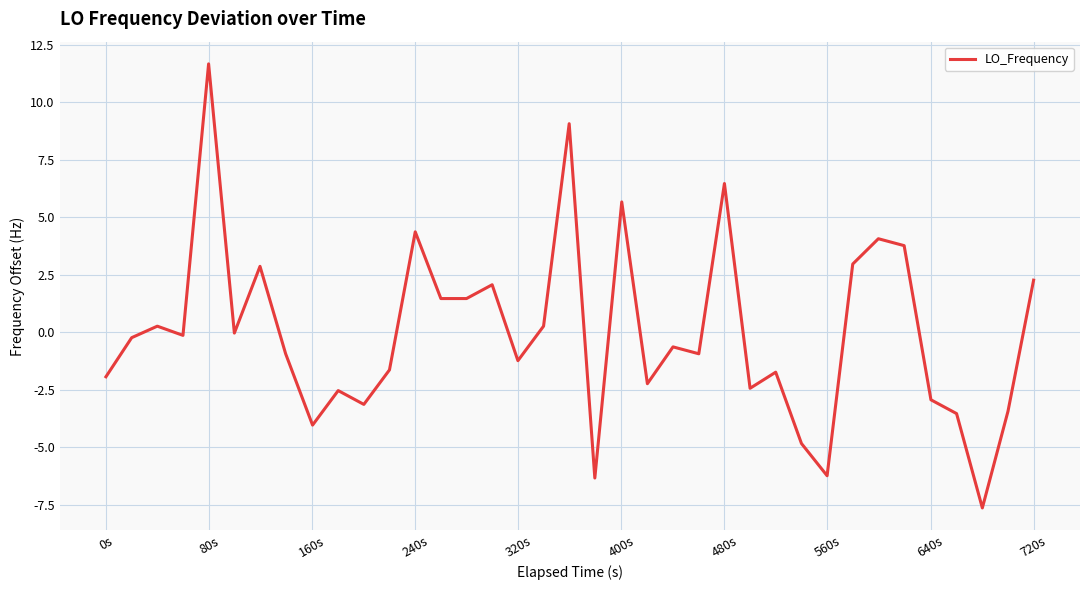

How many distinct data groups are displayed?

1